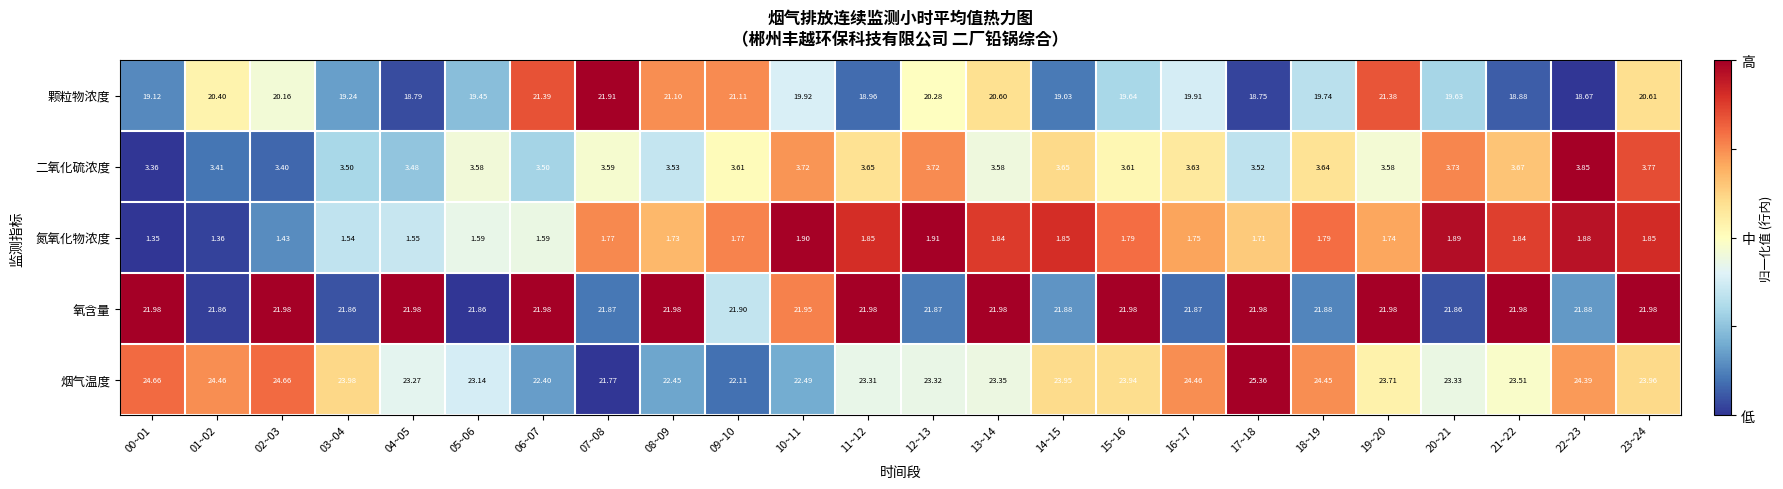

List the series in order of their peak value, highest first.

烟气温度, 氧含量, 颗粒物浓度, 二氧化硫浓度, 氮氧化物浓度